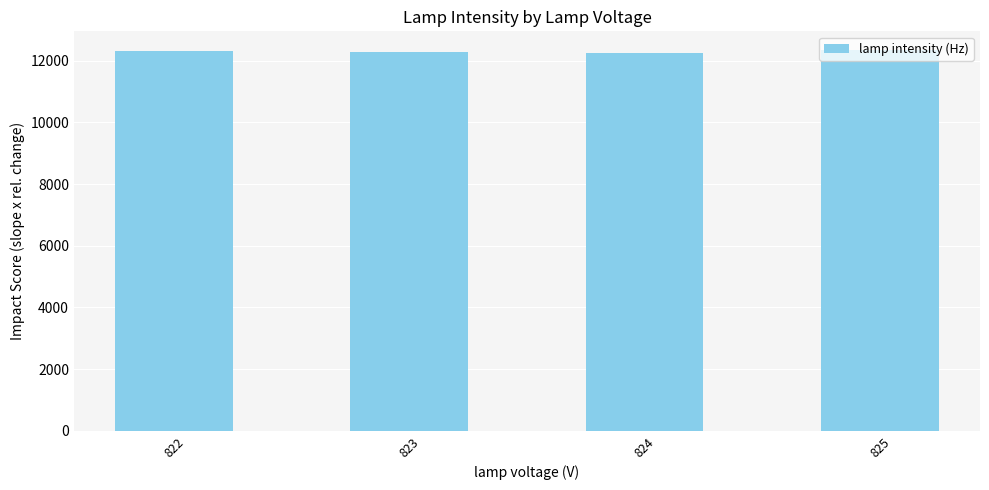

What is the change in value from 822 to 825?

+20